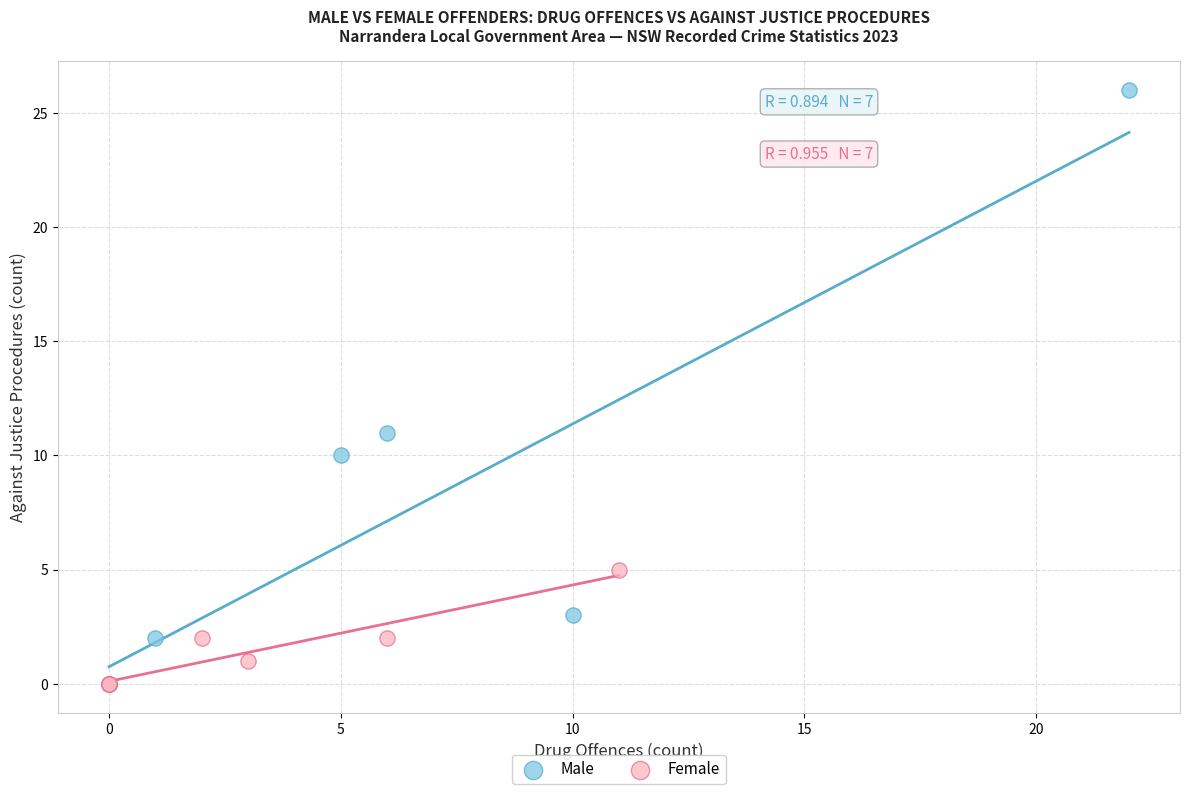

What are all the series names shown in the legend?

Male, Female